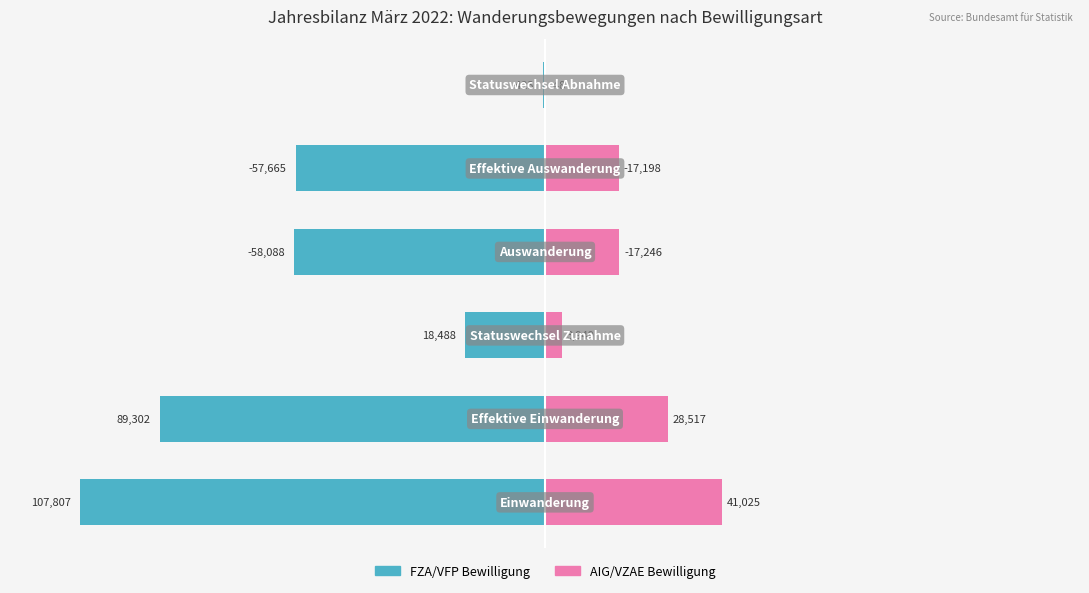

What is the total value across all series at 0?

-61.9